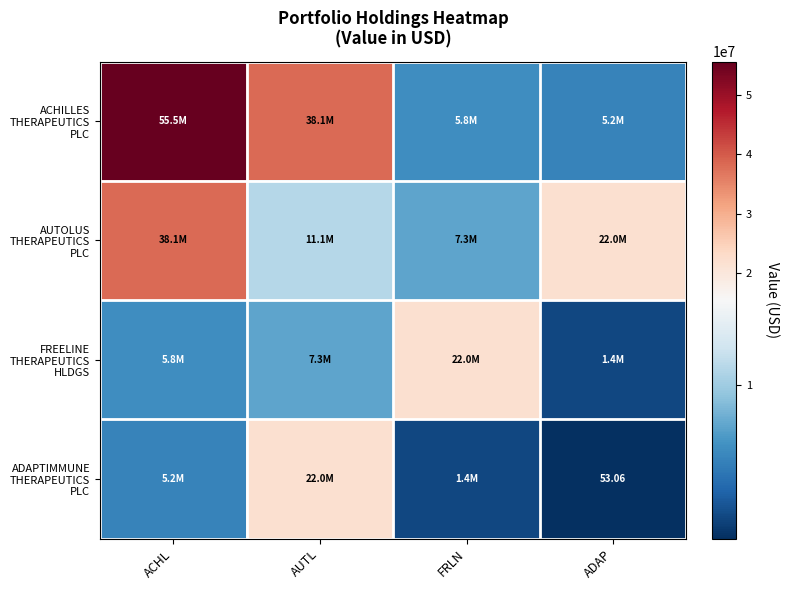

How many categories are shown in the chart?

4